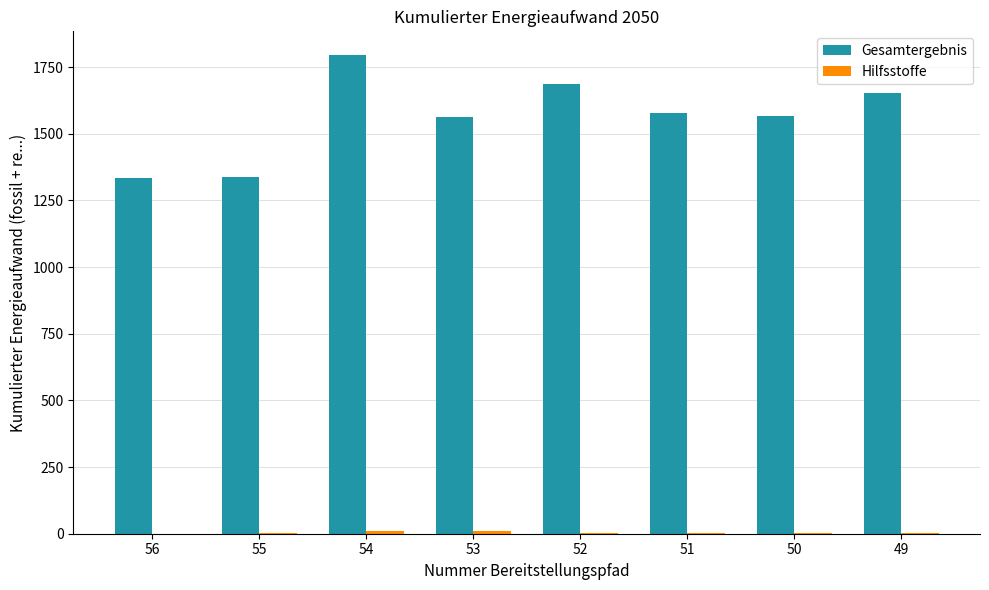

The value of Gesamtergebnis at 54 is 2608.2. True or false?

False